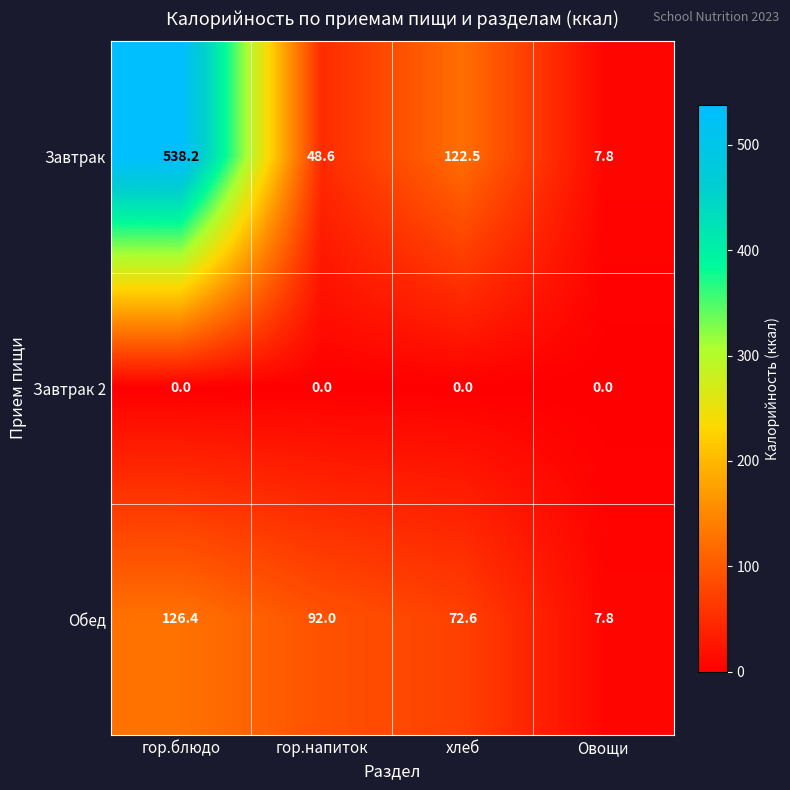

What is the total value across all series at хлеб?

195.1